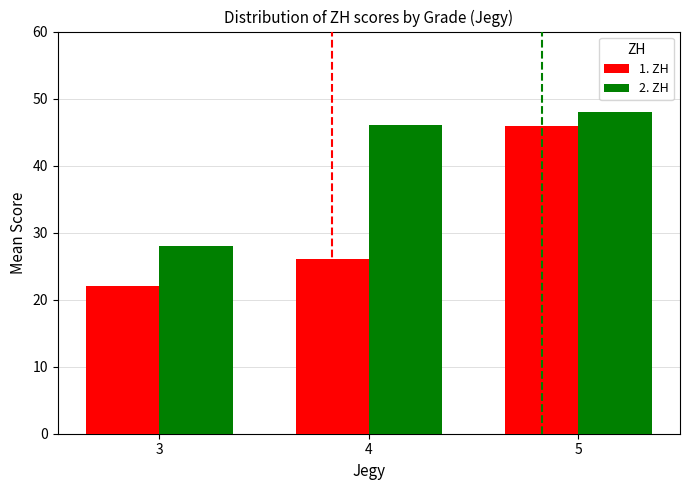

What is the approximate value of 1. ZH at 5?

45.9